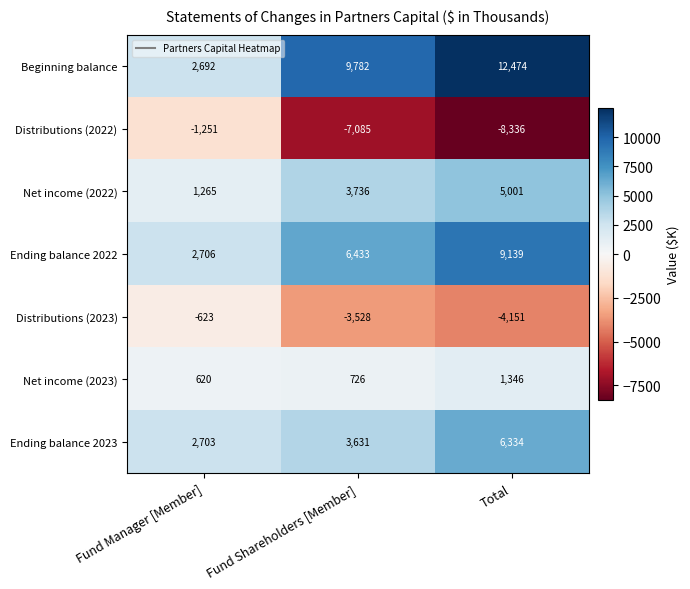

Is it true that Ending balance 2023 equals 3598 at Fund Manager [Member]?

False